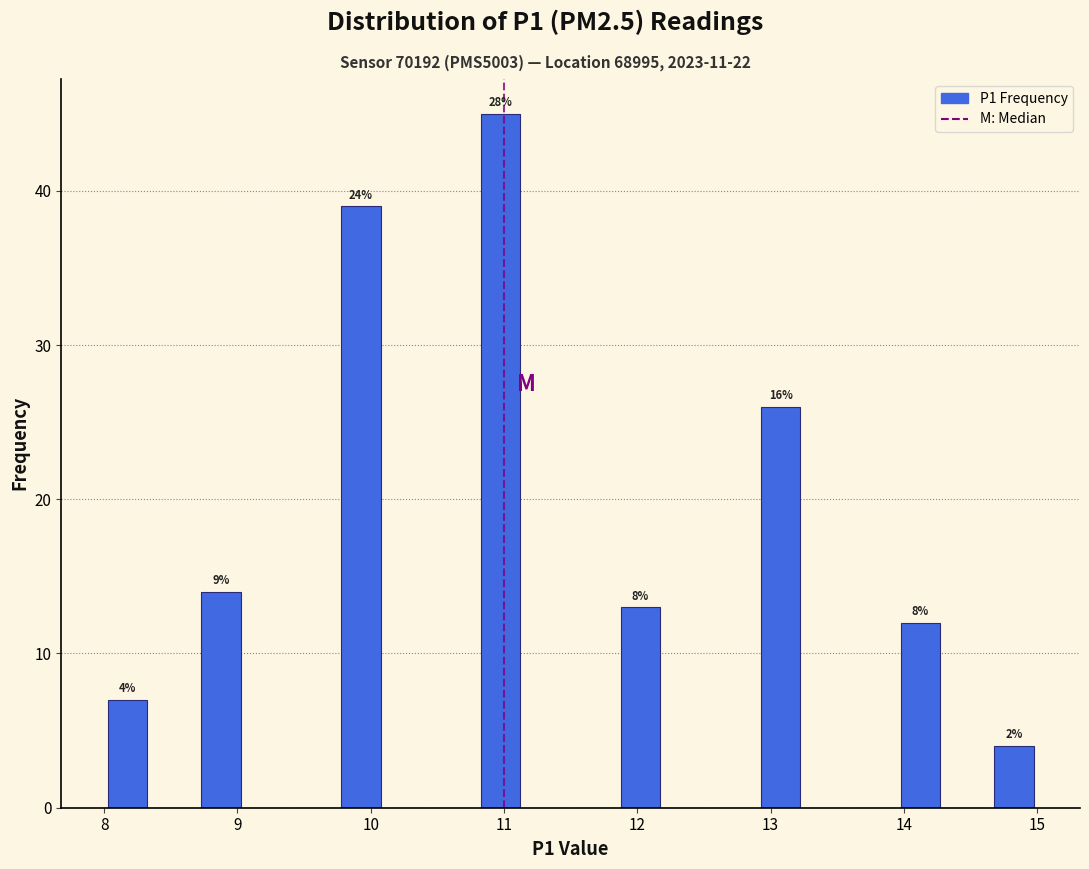

Read against the x-axis, roughly where is the centre of the tallest bar?

11.0